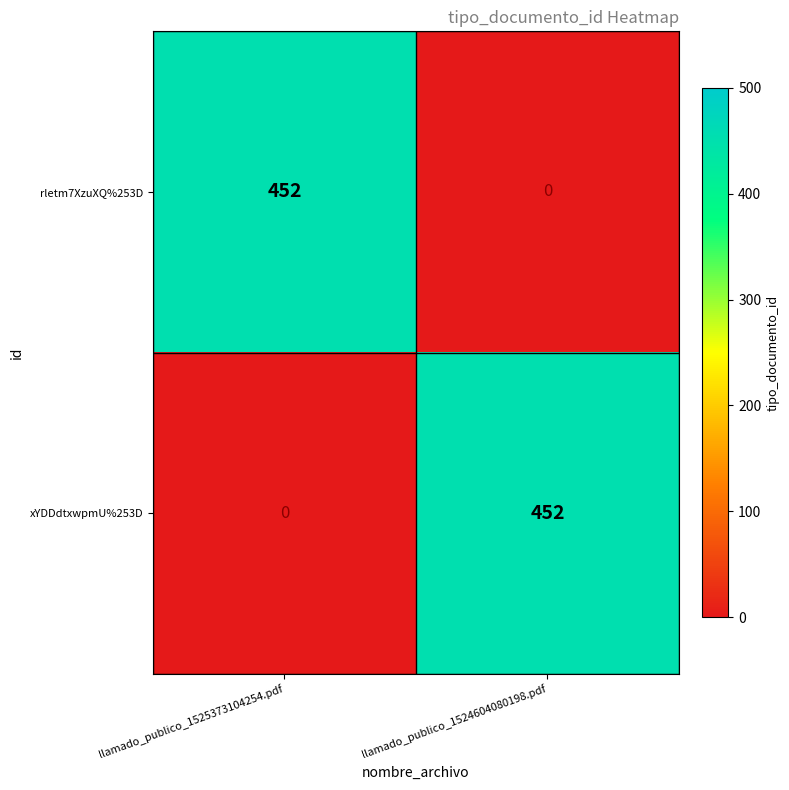

What is the greatest value displayed?

452